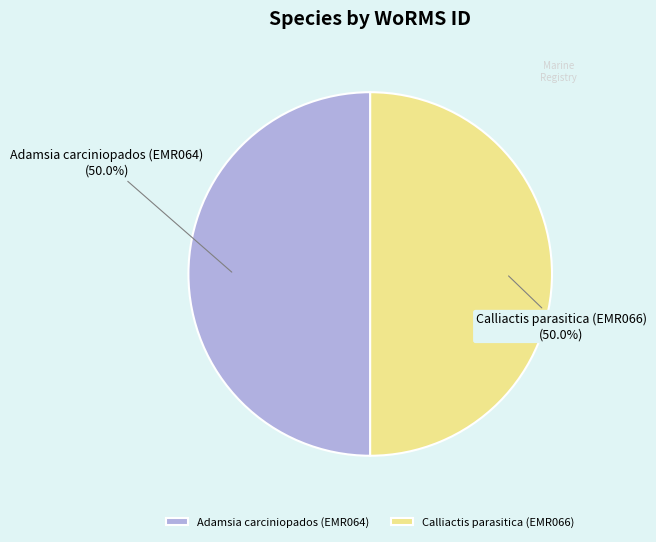

To the nearest percent, what percentage of the pie is Adamsia carciniopados (EMR064)?

50%